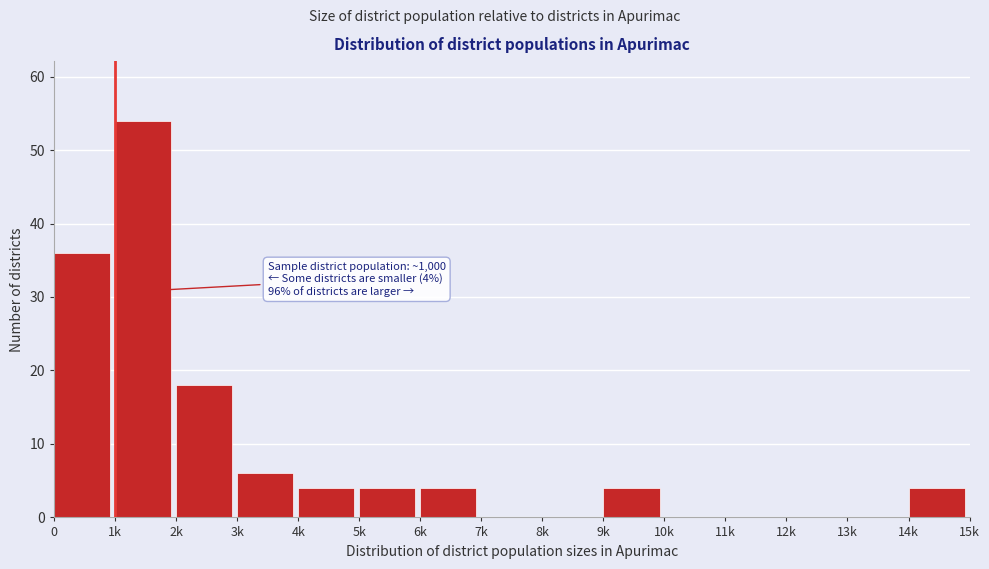

Reading left to right, transcribe all the data shown in this chart.

0=36	1k=54	2k=18	3k=6	4k=4	5k=4	6k=4	7k=0	8k=0	9k=4	10k=0	11k=0	12k=0	13k=0	14k=4